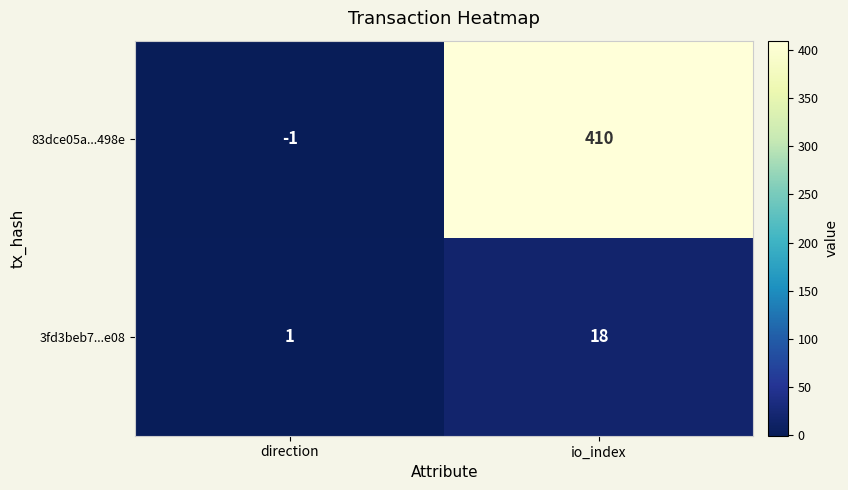

Which series has the largest total across all categories?

83dce05a...498e